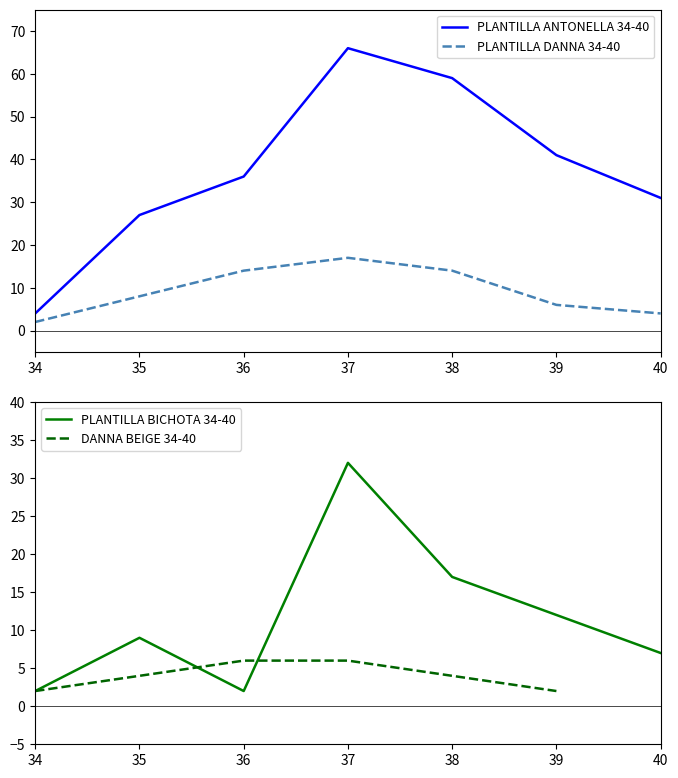

What is the maximum value for PLANTILLA ANTONELLA 34-40?

66